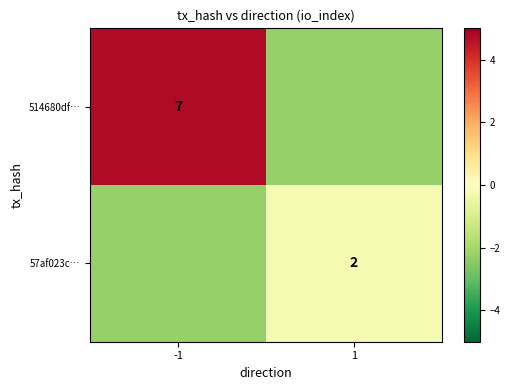

Rank the series by their maximum value, from highest to lowest.

514680df…, 57af023c…